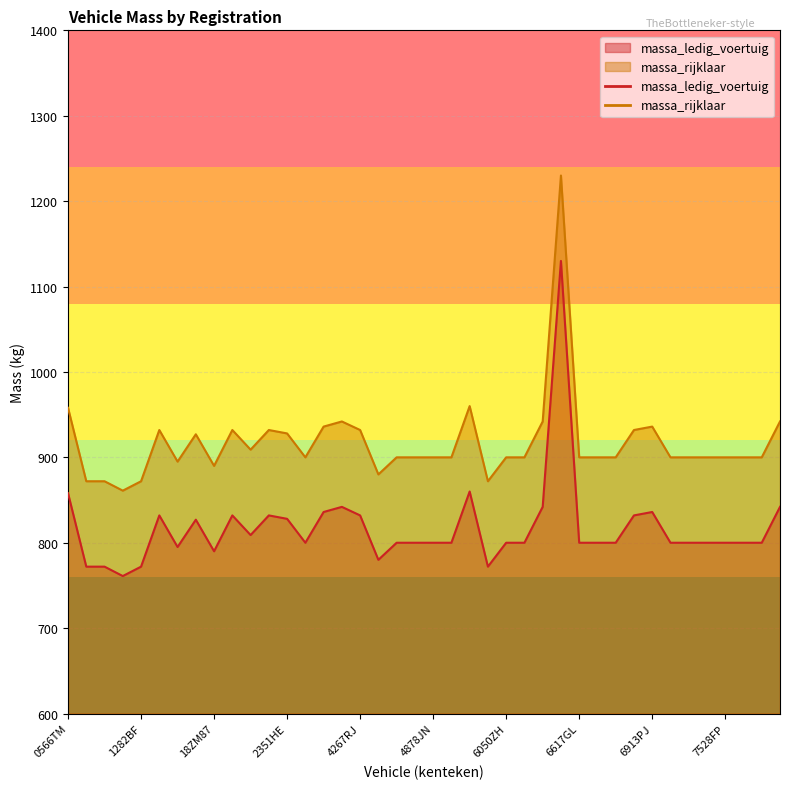

List the labels in order of massa_rijklaar value, smallest first.

1208EG, 0644BF, 10ZT05, 1282BF, 5675ZR, 42BM90, 18ZM87, 13AE40, 3124MD, 4349BU, 4600GL, 4878JN, 5286HV, 6050ZH, 6053PF, 6617GL, 6633SZ, 6816GT, 7226NR, 7249JK, 7305MU, 7528FP, 7555SX, 7632TK, 2272MA, 14YD20, 2351HE, 13AD81, 2239TU, 2335PZ, 4267RJ, 6835FX, 3436NH, 6913PJ, 4134PG, 63TDDD, 7249JK, 0566TM, 54LVZT, 6448NA